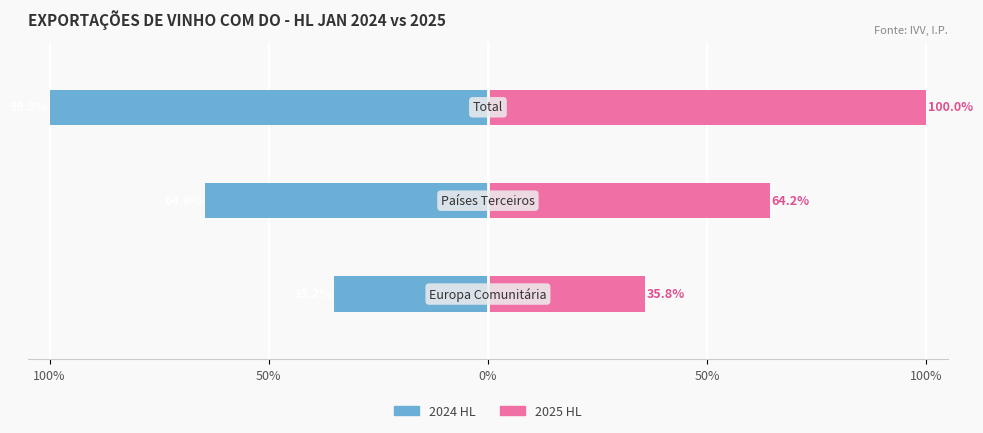

The 2024 HL series shows -35.2 at 100%. True or false?

True